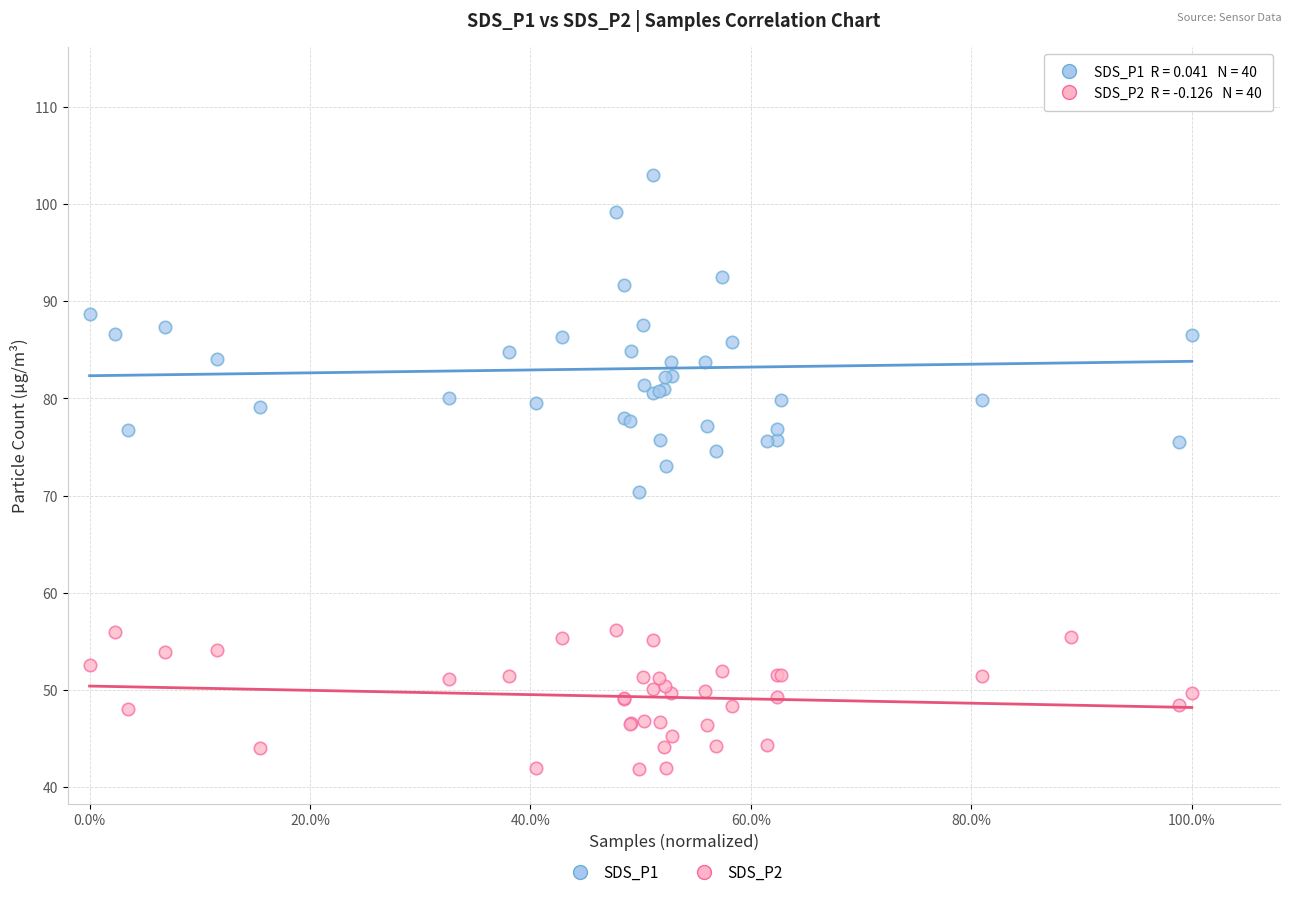

Which series reaches the maximum Y coordinate?

SDS_P1